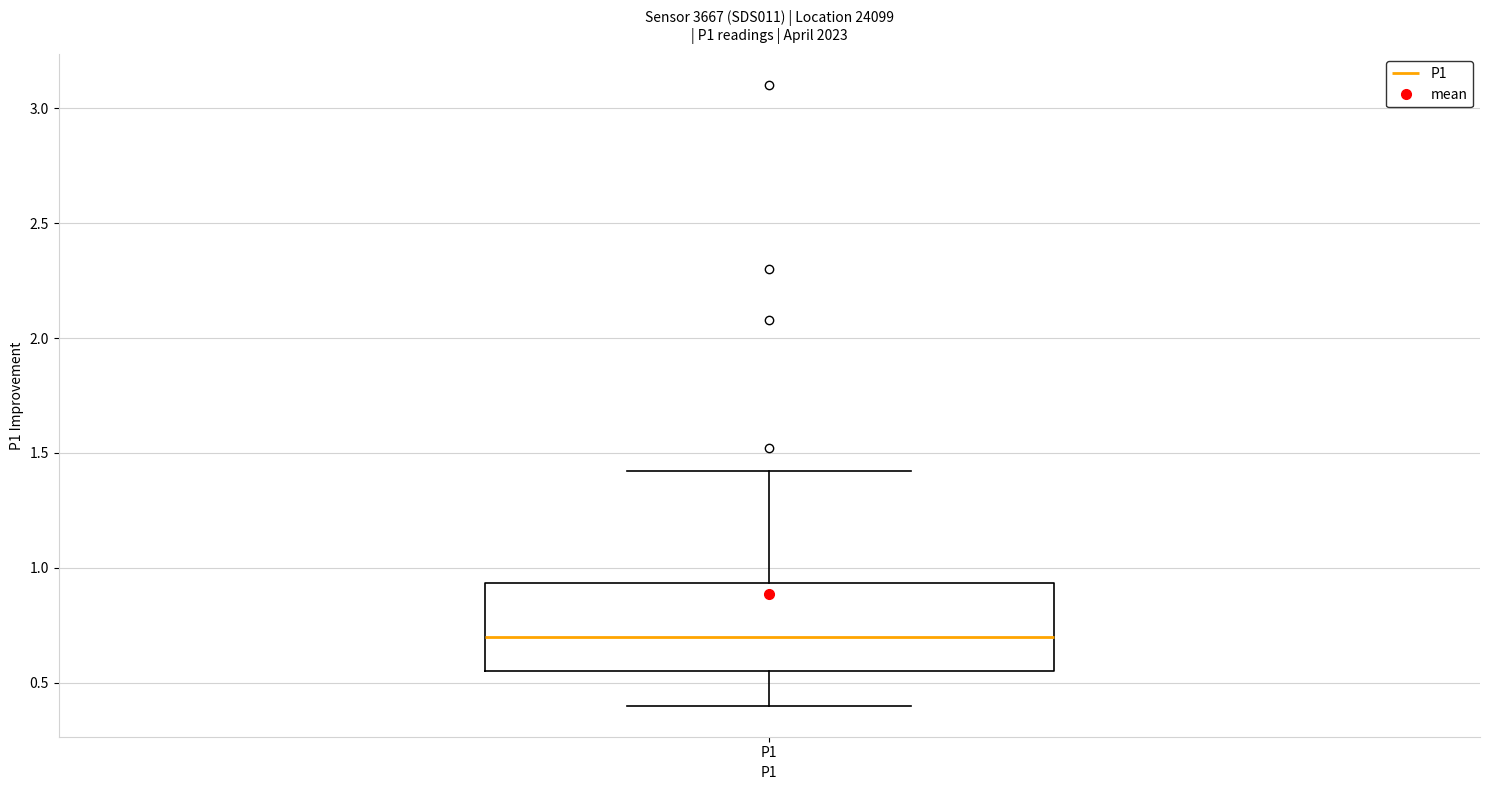

Read this box plot against the y-axis: the position of the median line, the range covered by the box, and the ends of both whiskers. The values are not printed on the chart, so give them approximately, as read against the axis.

median 0.70, box 0.55 to 0.95, whiskers 0.40 to 1.40